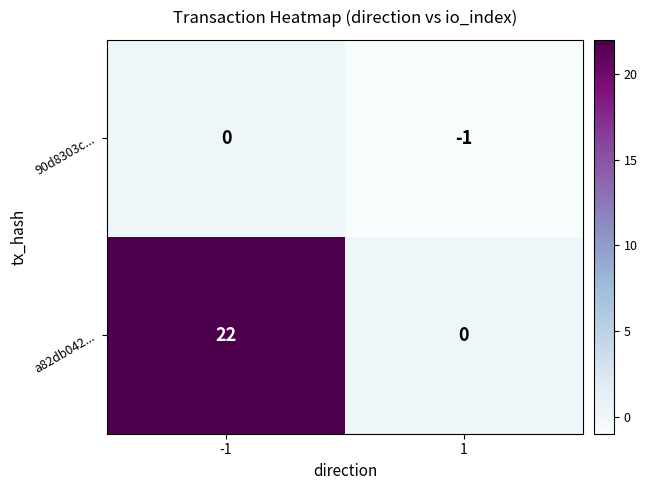

How many values in the a82db042... series are below 22?

1